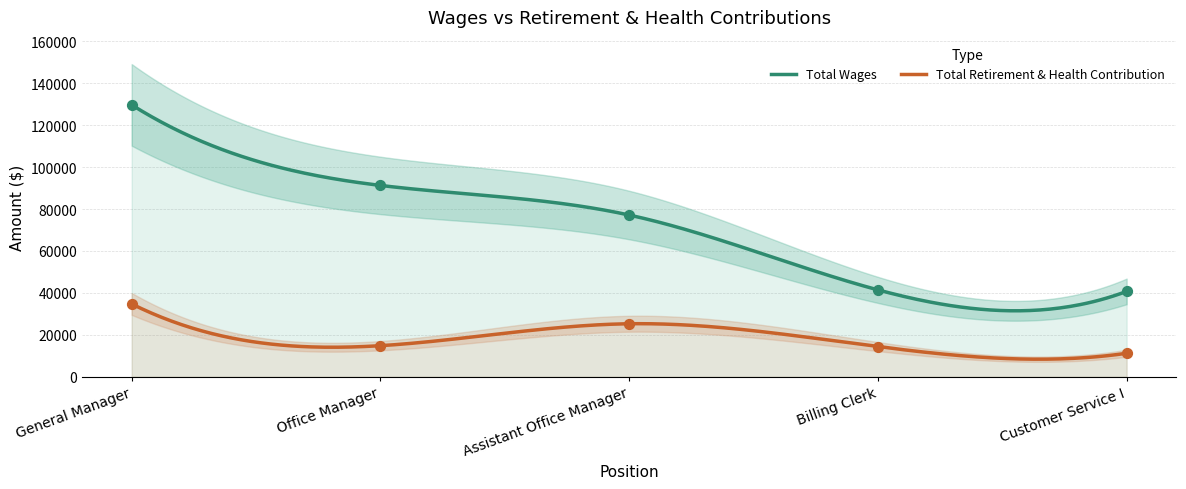

Is the value of Total Wages at Office Manager greater than the value of Total Retirement & Health Contribution at Assistant Office Manager?

Yes